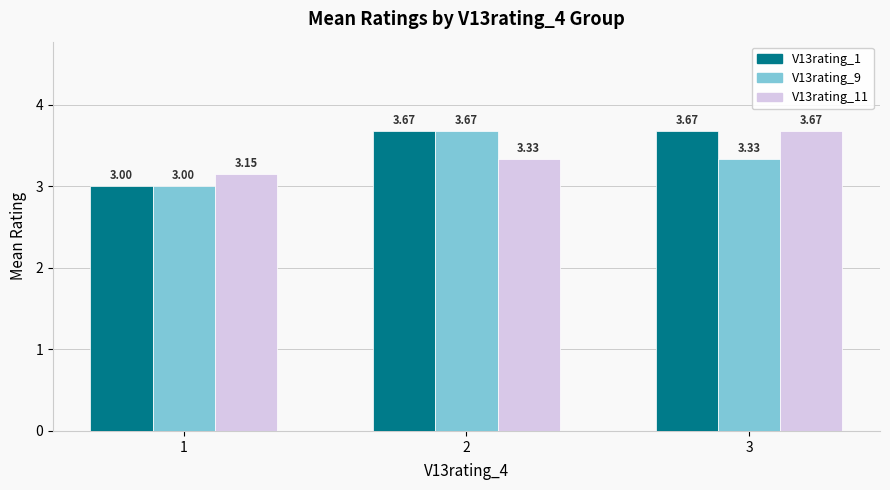

List the series in order of their overall mean, highest first.

V13rating_1, V13rating_11, V13rating_9